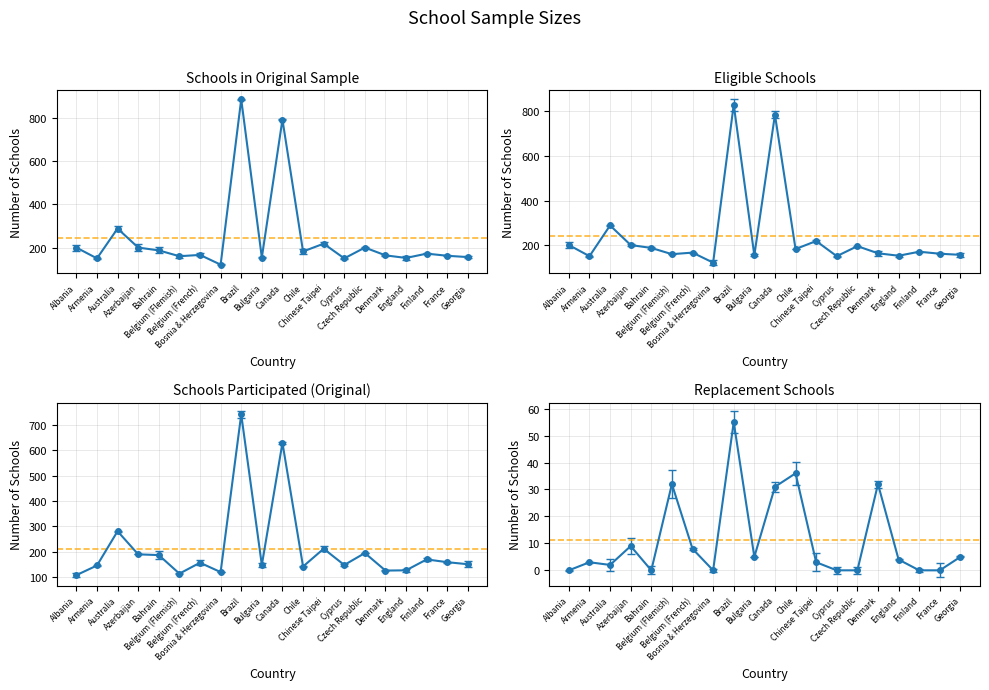

What is the approximate value of Schools in Original Sample at Finland, to the nearest 50?

150